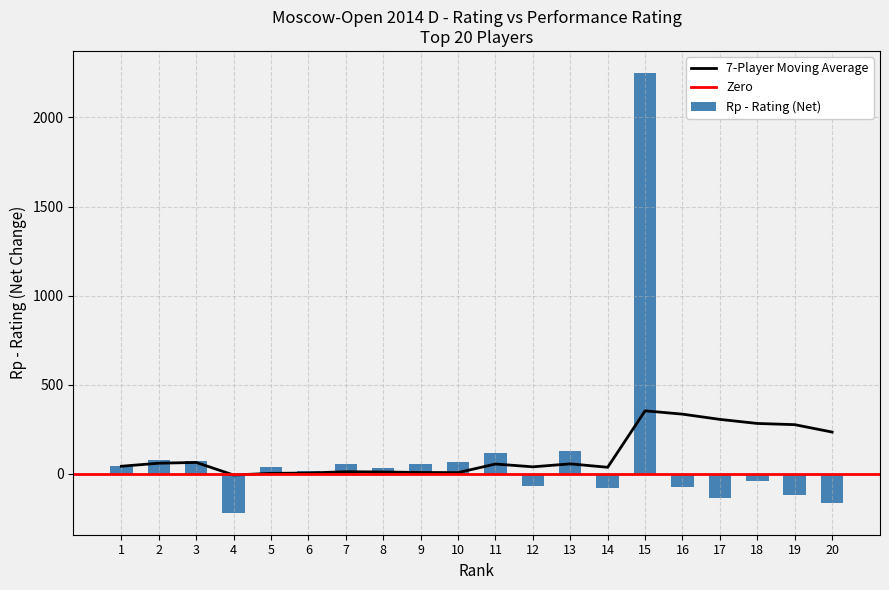

The value of 7-Player Moving Average at 19 is 275.4. True or false?

True